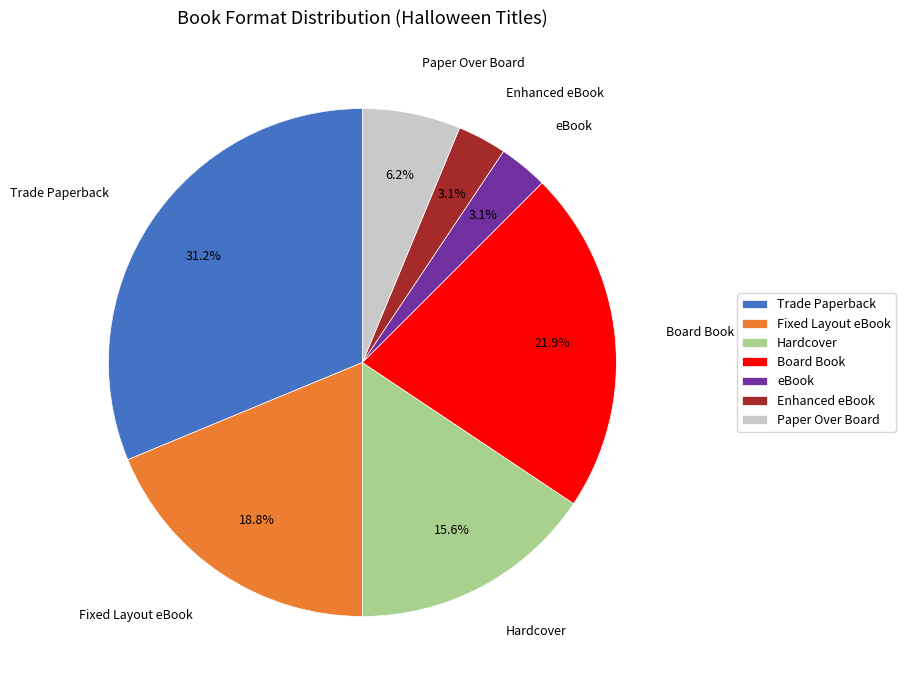

Count the number of slices in the pie.

7